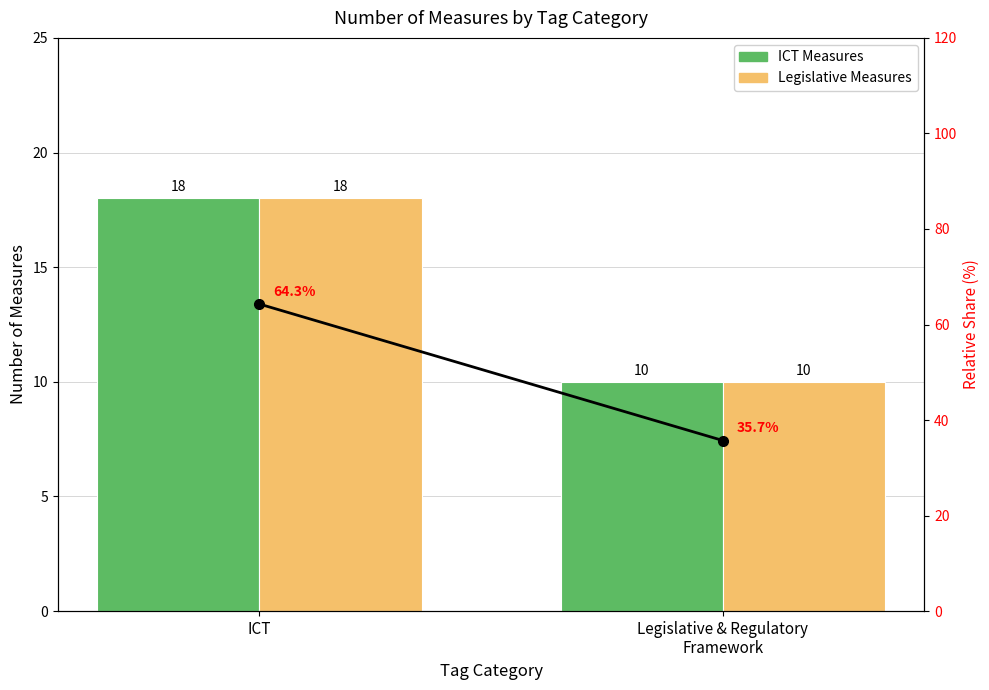

How many Legislative Measures values are between 10 and 18?

2